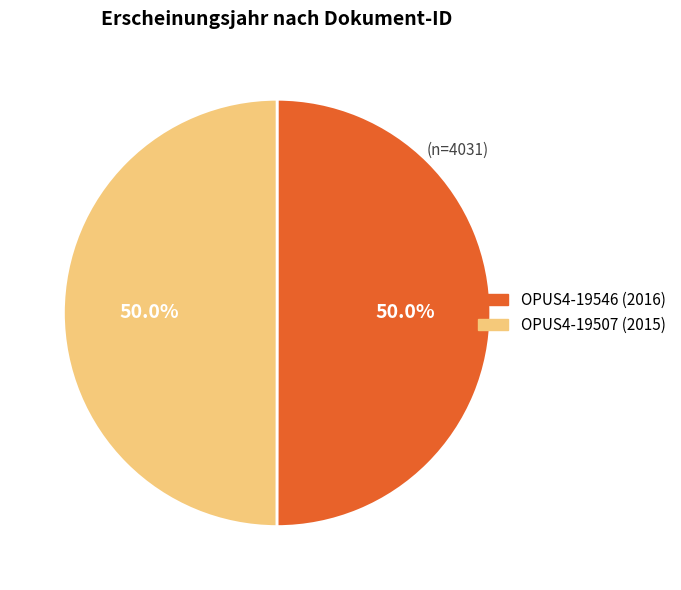

Do OPUS4-19546 and OPUS4-19507 together represent more than half of the pie?

Yes